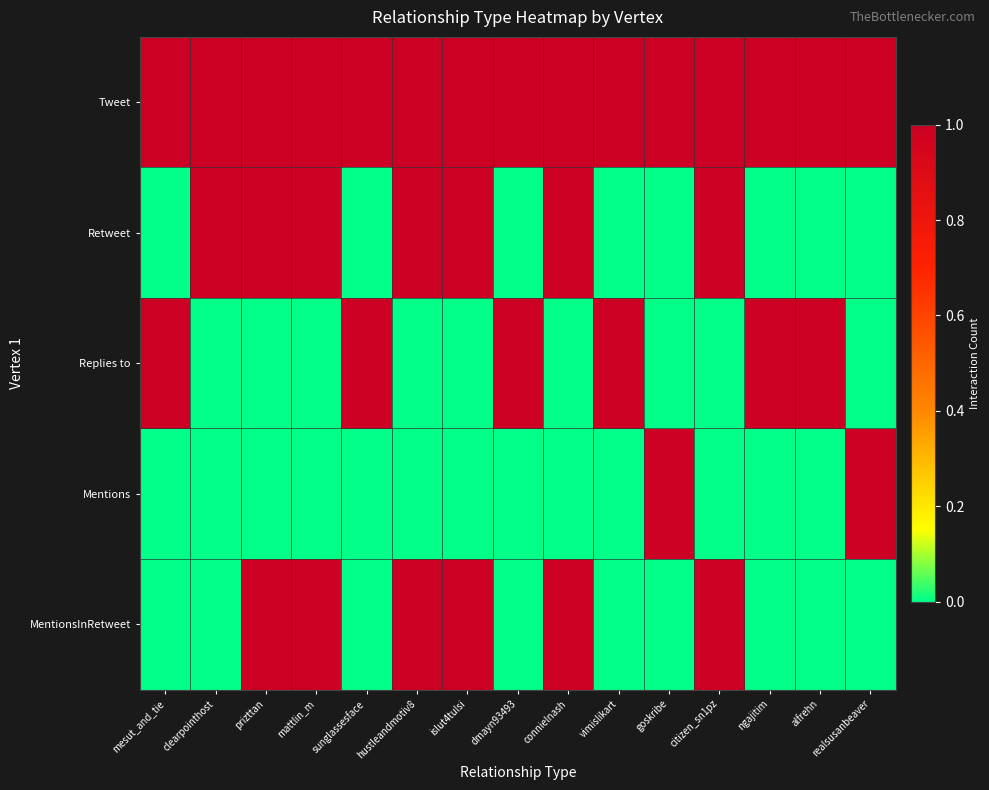

Which series has the largest total across all categories?

Tweet